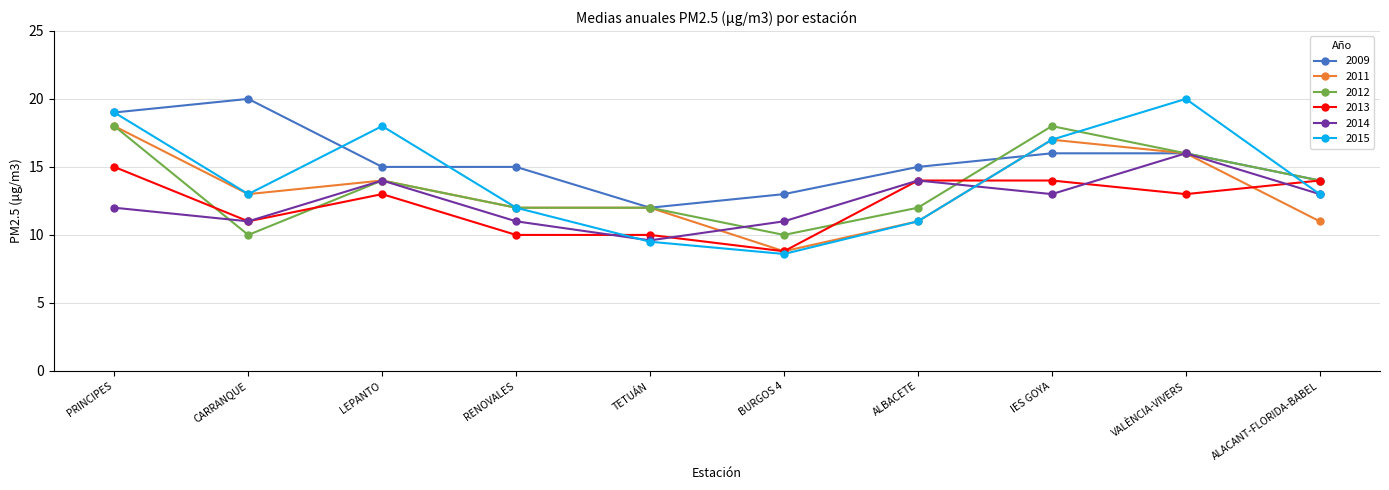

At which label does 2011 reach its minimum?

BURGOS 4